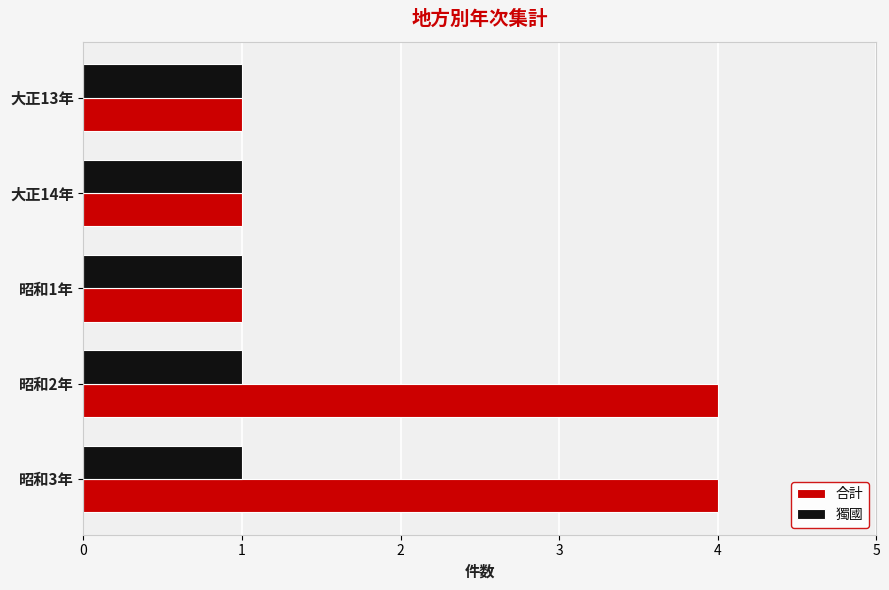

Rank the series by their maximum value, from highest to lowest.

合計, 獨國